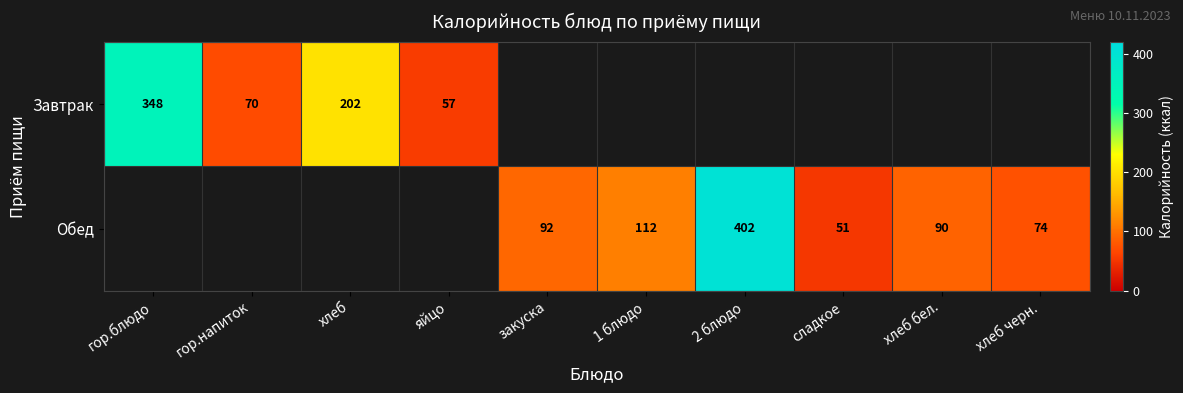

Is the value of Завтрак at хлеб greater than the value of Обед at хлеб бел.?

Yes